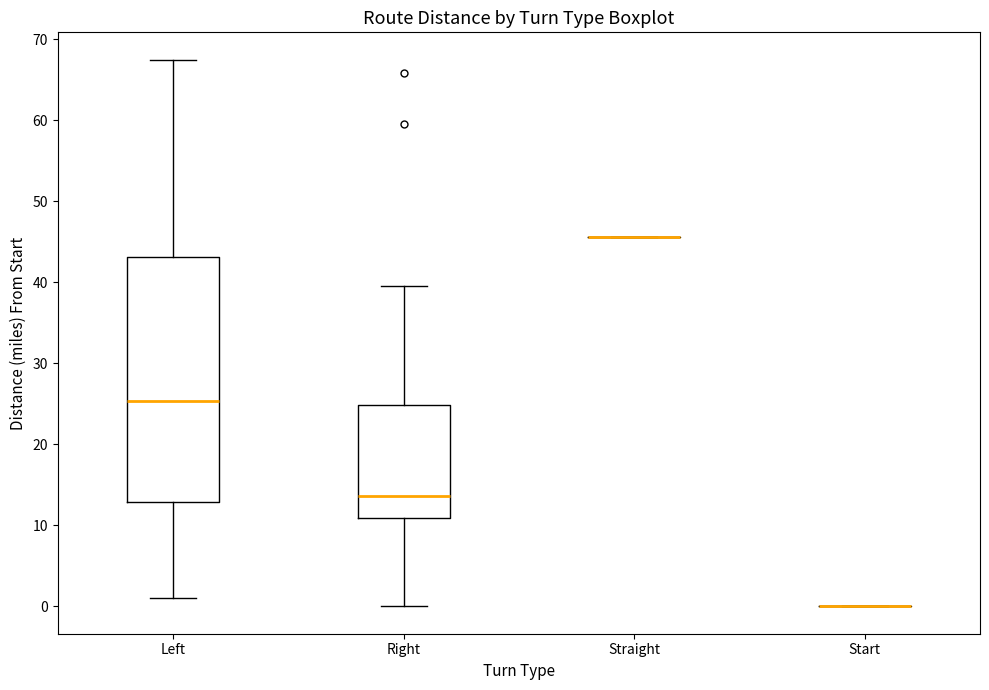

Comparing the boxes themselves (not the whiskers), which one is the tallest?

Left